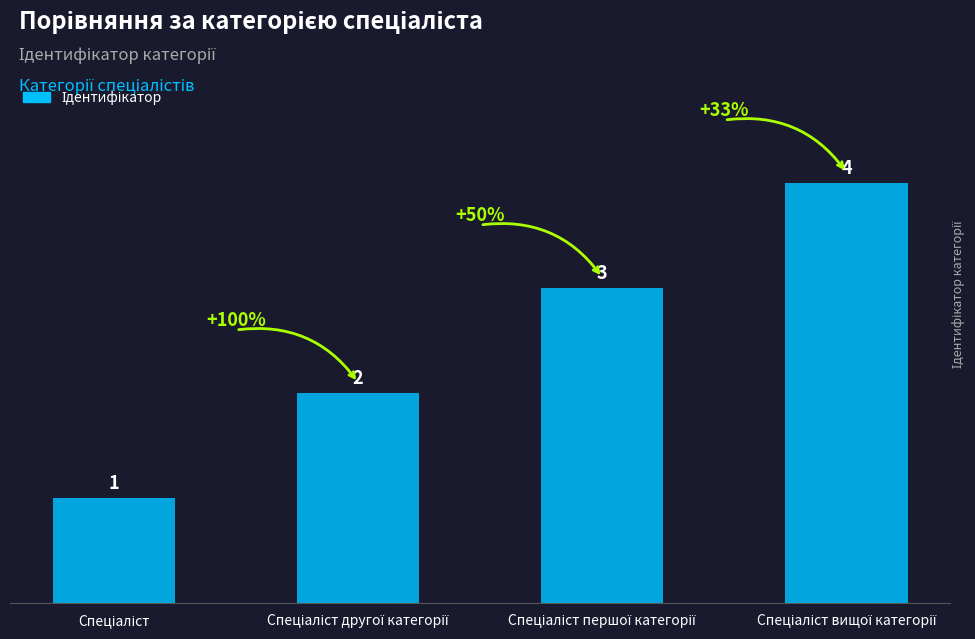

What is the greatest value displayed?

4